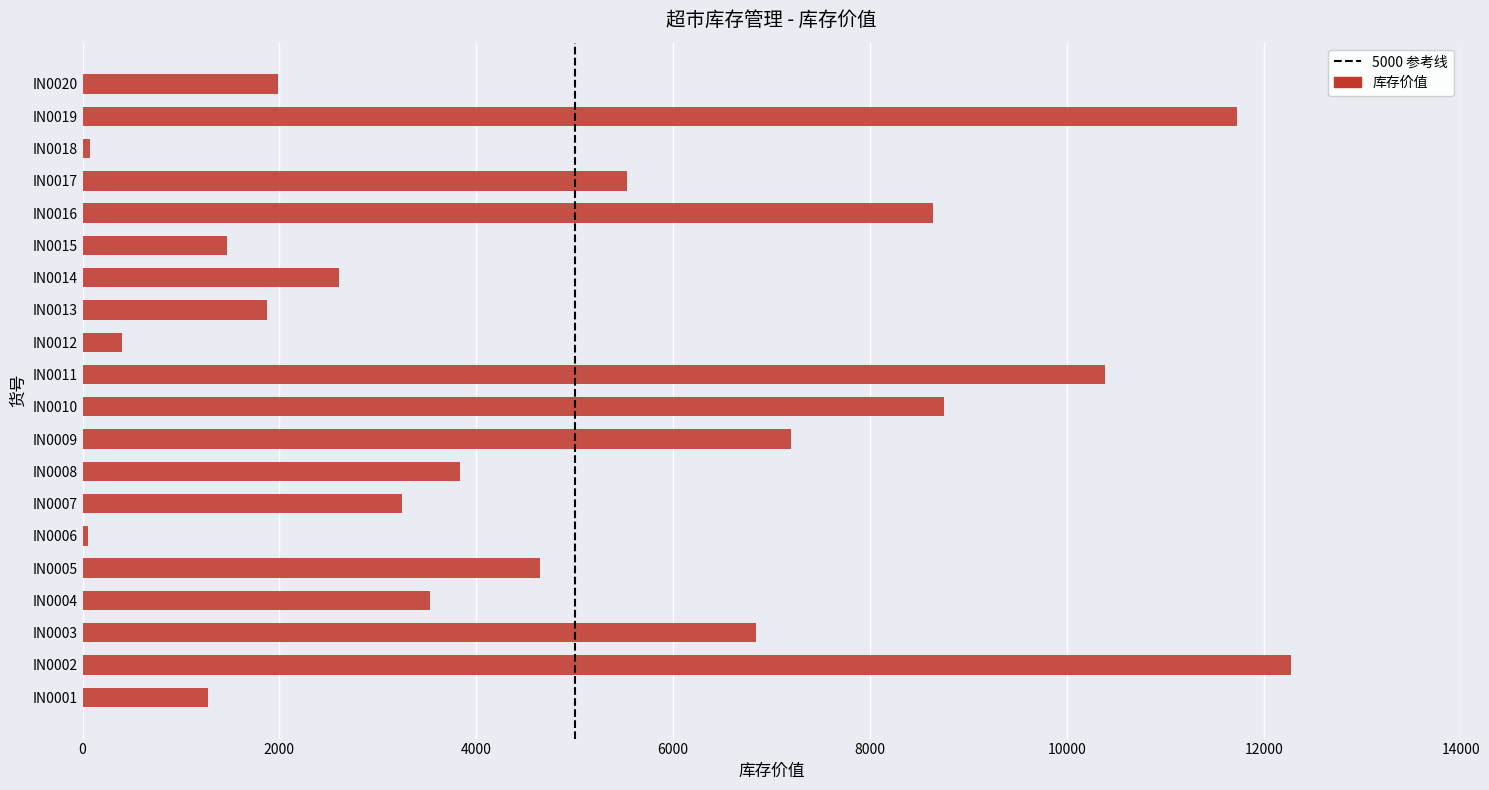

What is the ratio of the value at IN0010 to the value at IN0019?

0.7